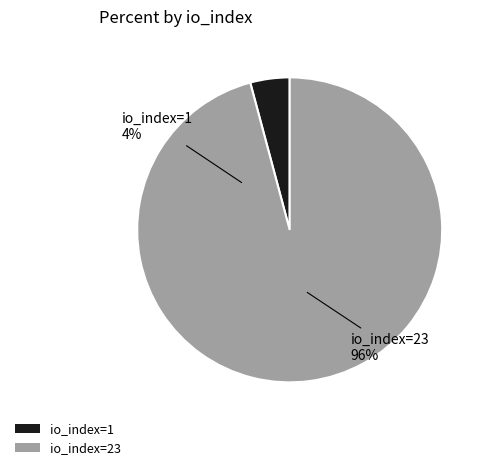

Between io_index=1 and io_index=23, which is larger?

io_index=23